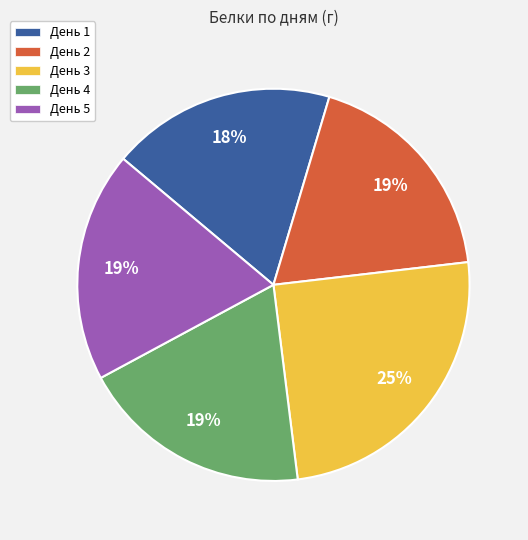

The День 2 slice represents 6% of the pie. True or false?

False